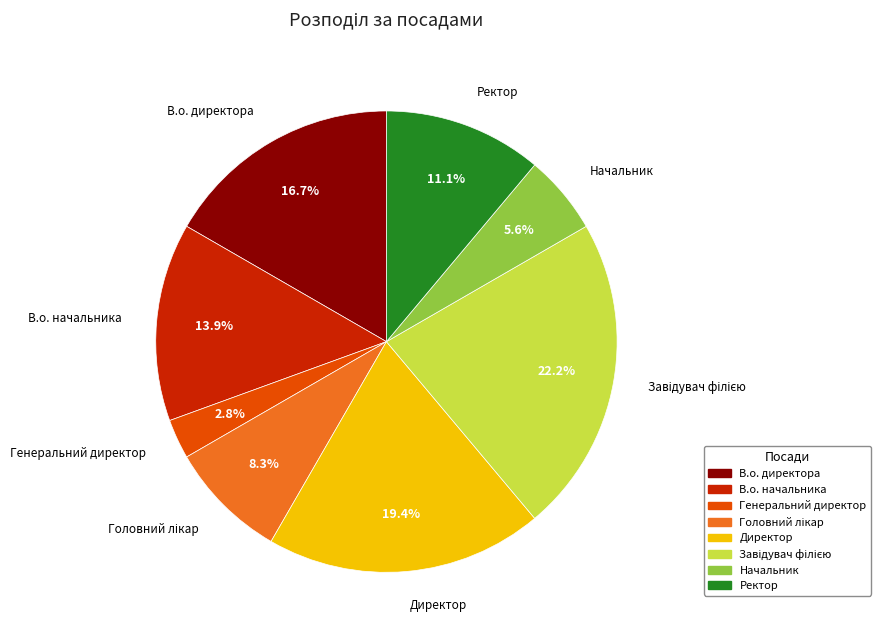

Does Генеральний директор account for over 50% of the chart?

No